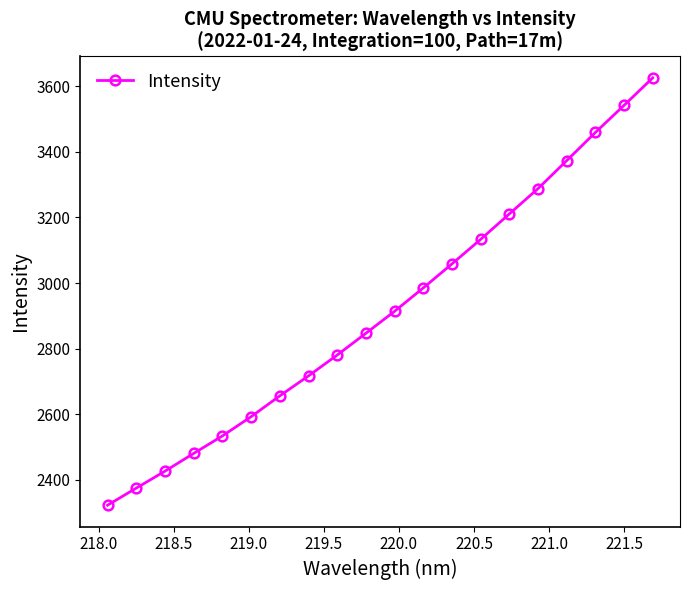

What is the sum of all values?

58319.1